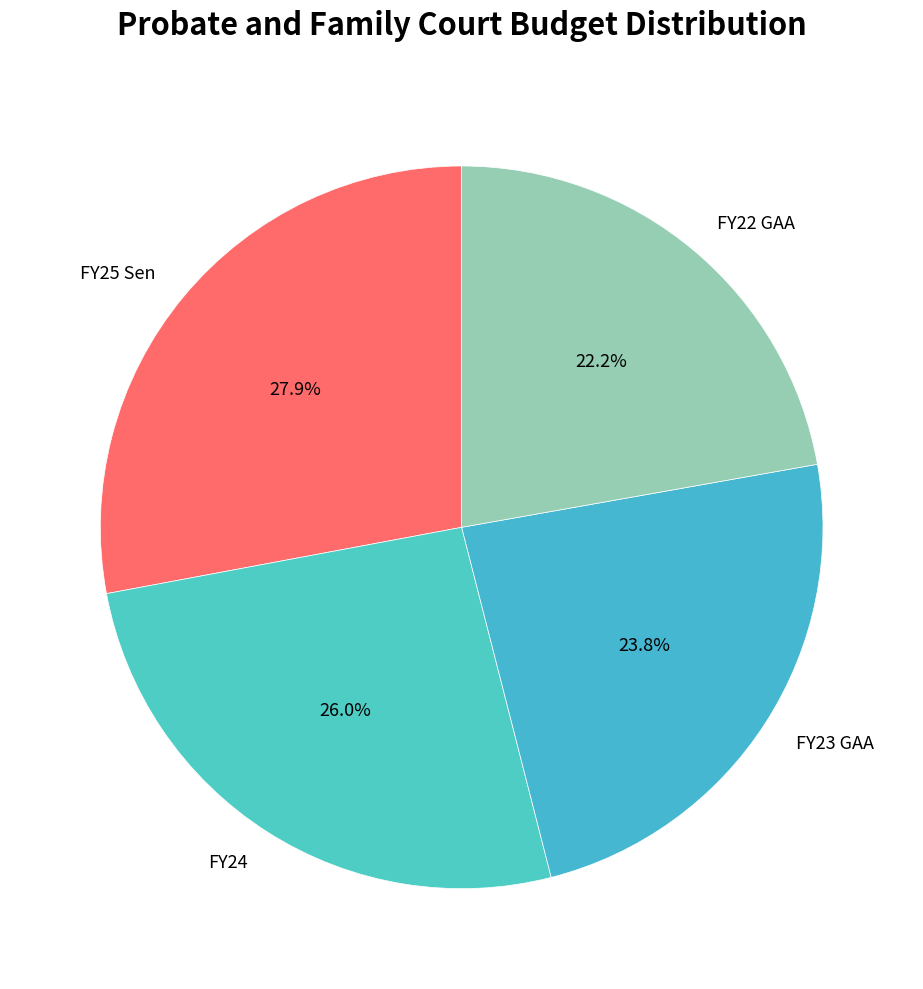

What is the total percentage of FY25 Sen and FY24?

54.0%